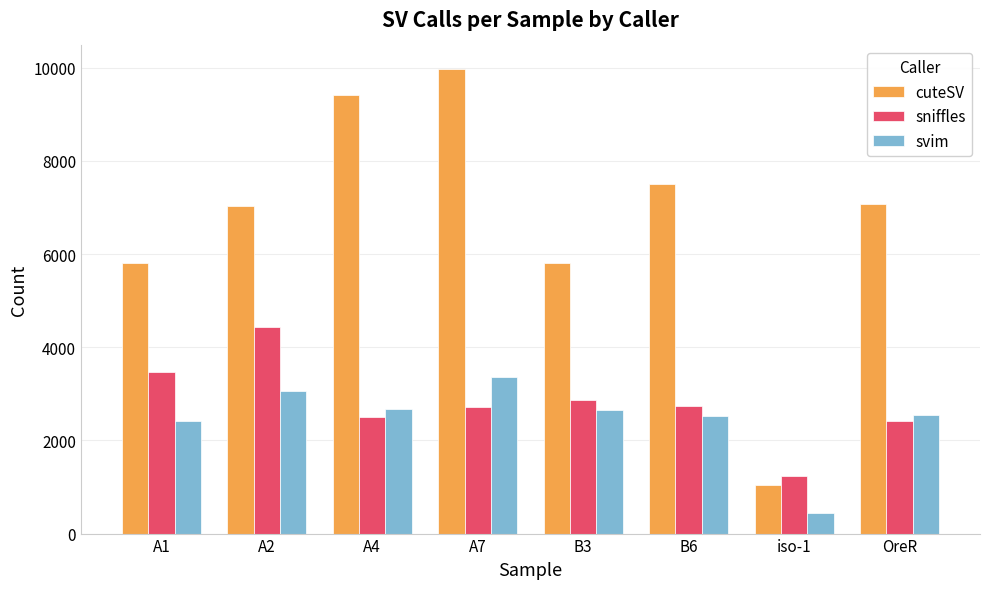

At how many categories does at least one series exceed 6800?

5